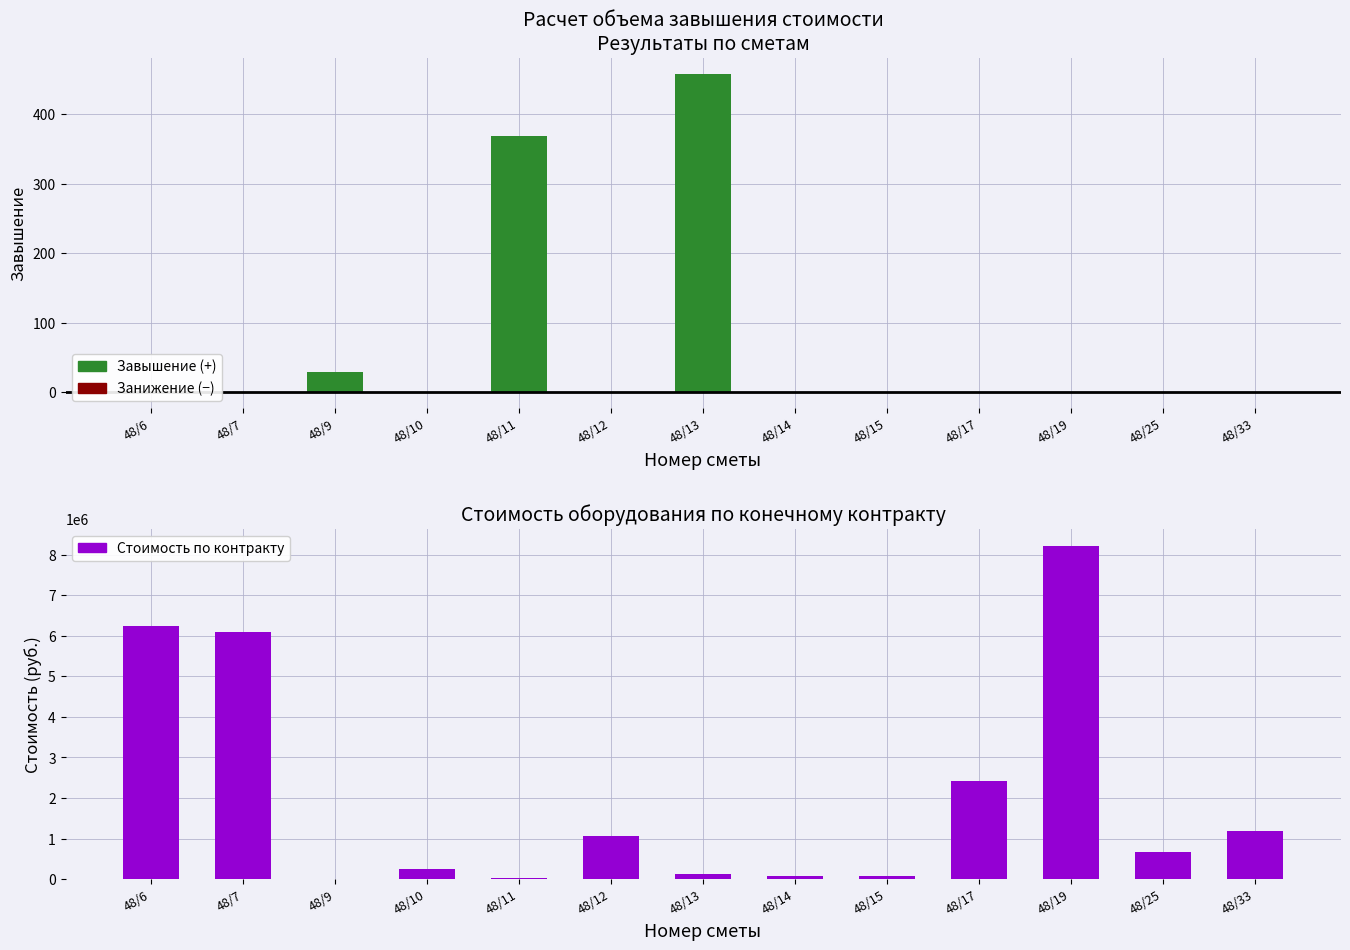

Count the number of data series in this chart.

3